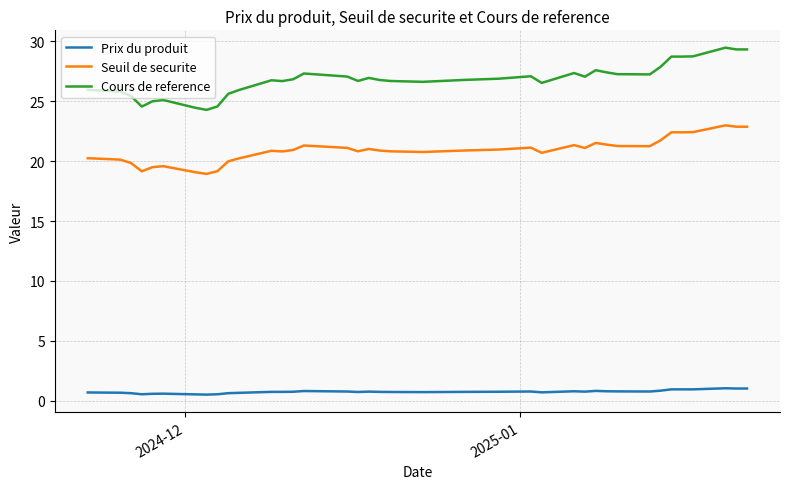

What is the maximum value shown in the chart?

29.5